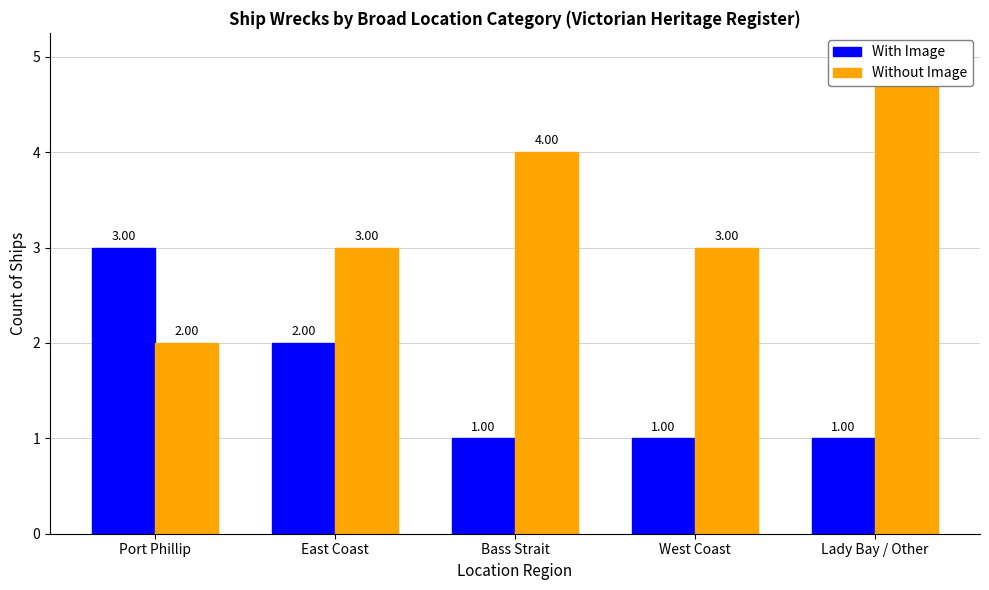

What is the sum of the With Image values at East Coast and Bass Strait?

3